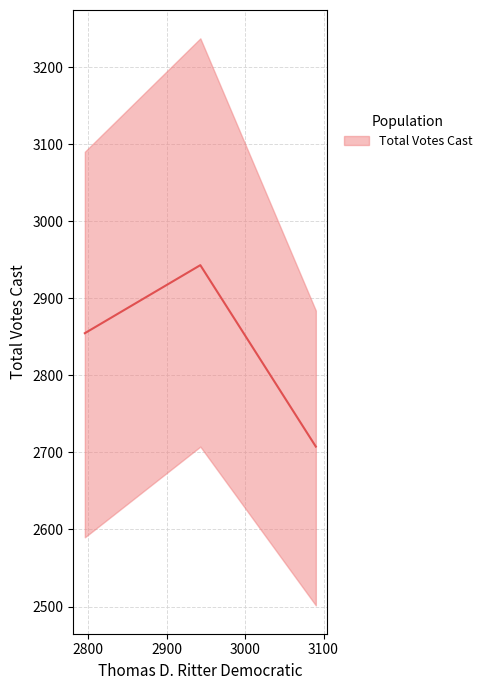

How many distinct data groups are displayed?

1